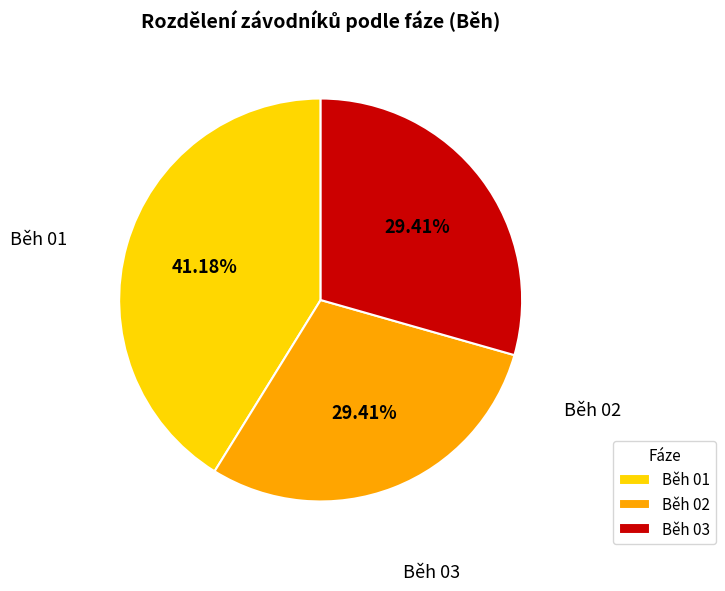

What is the largest slice in the pie chart?

Běh 01